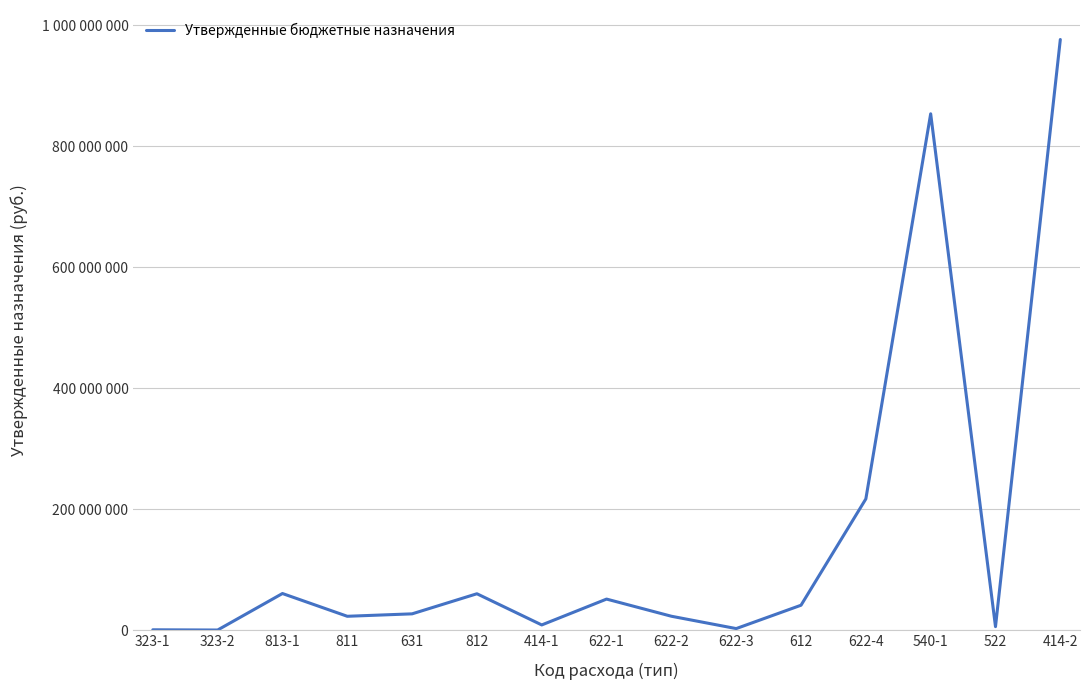

What is the greatest value displayed?

976372100.0